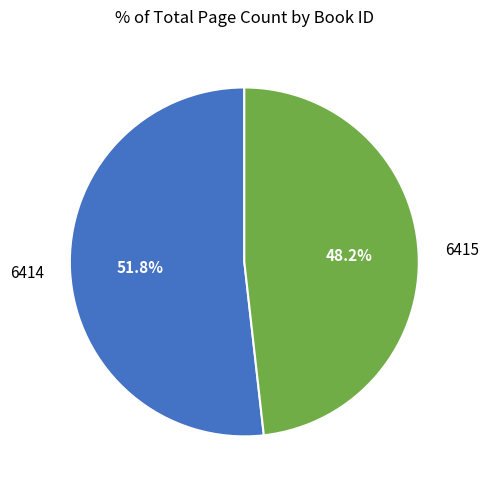

Which category accounts for the majority?

6414